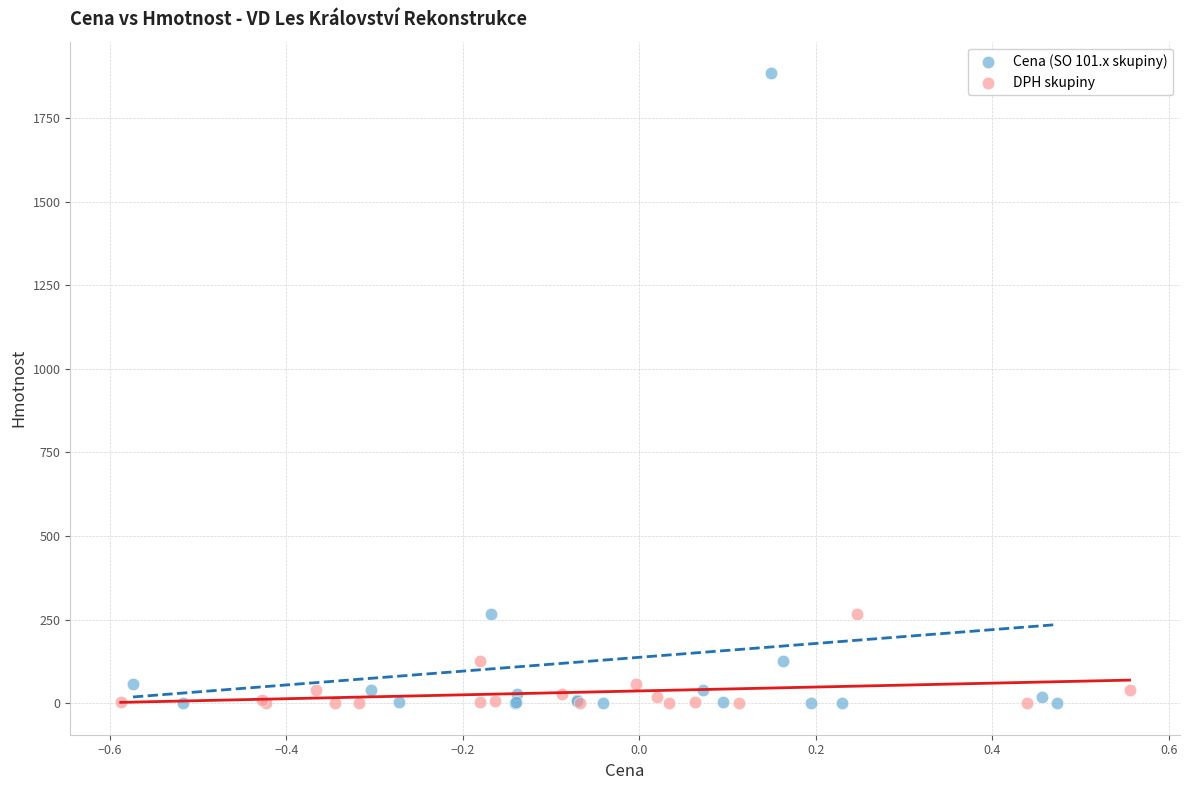

Which series has the largest Y range (max minus min)?

Cena (SO 101.x skupiny)